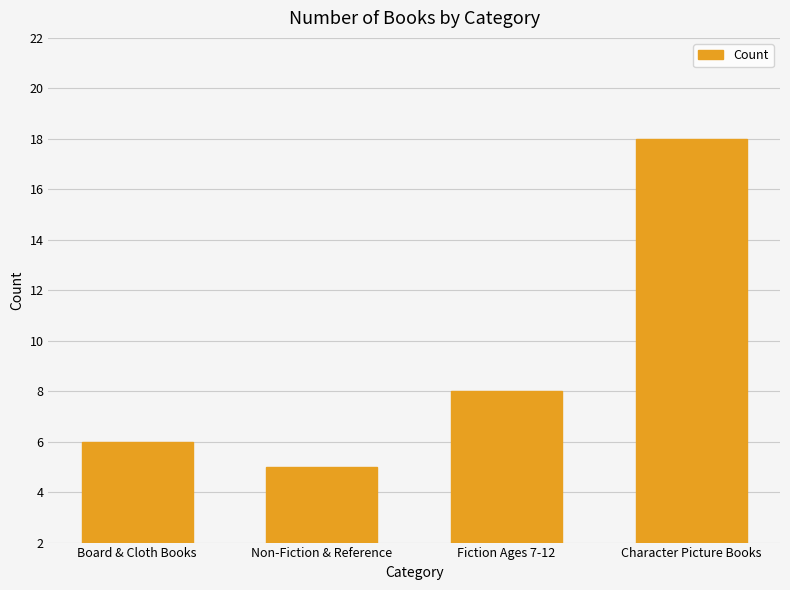

At which label does the data first exceed 6?

Character Picture Books